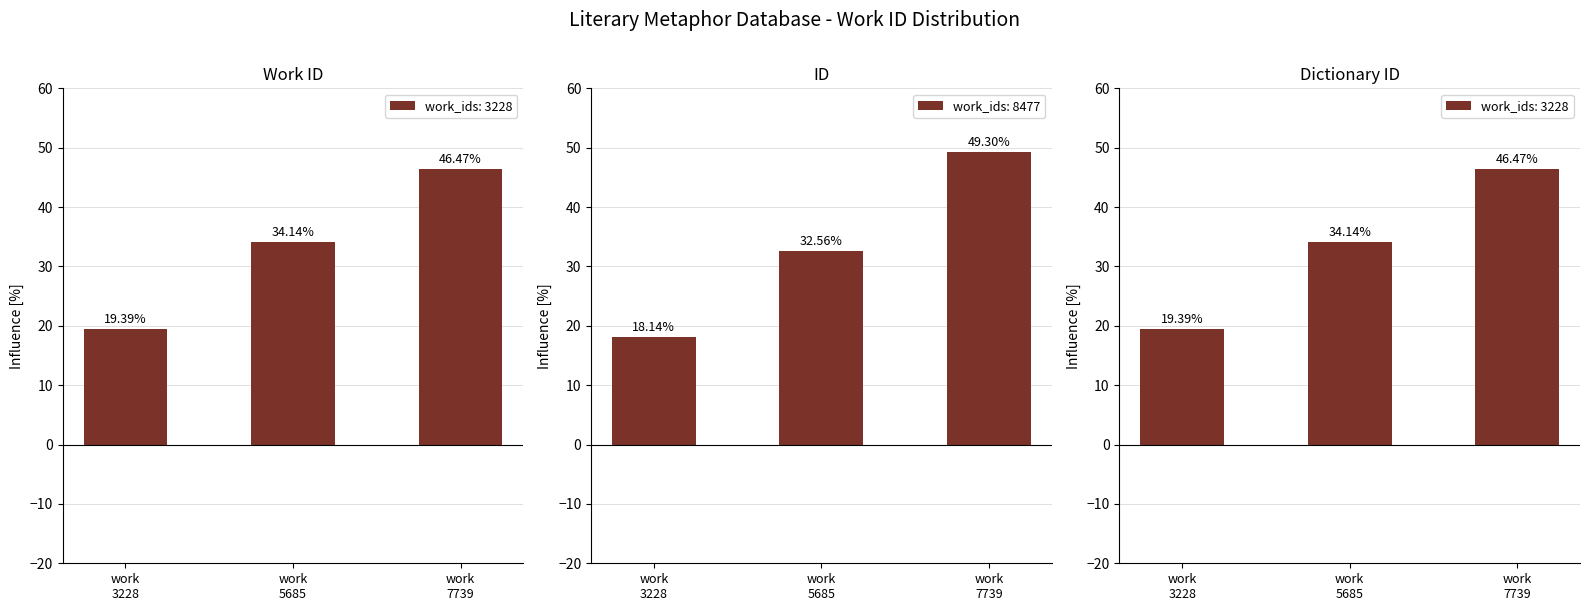

What is the sum of all Dictionary ID values?

100.0